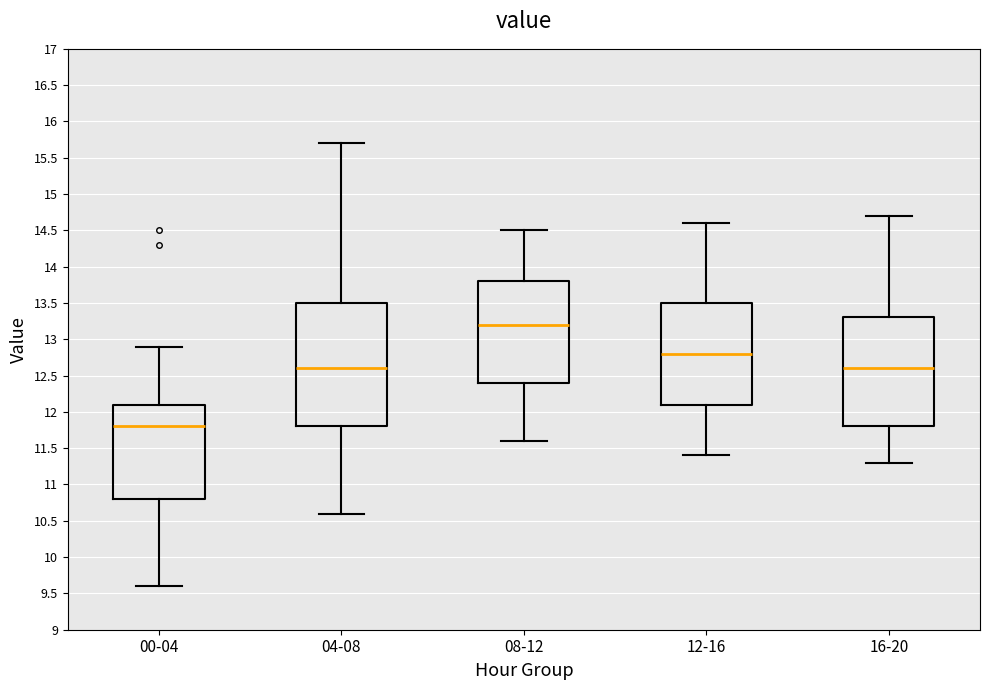

Where does the median line of the box for 16-20 sit on the y-axis? The values are not printed on the chart, so give them approximately, as read against the axis.

12.6